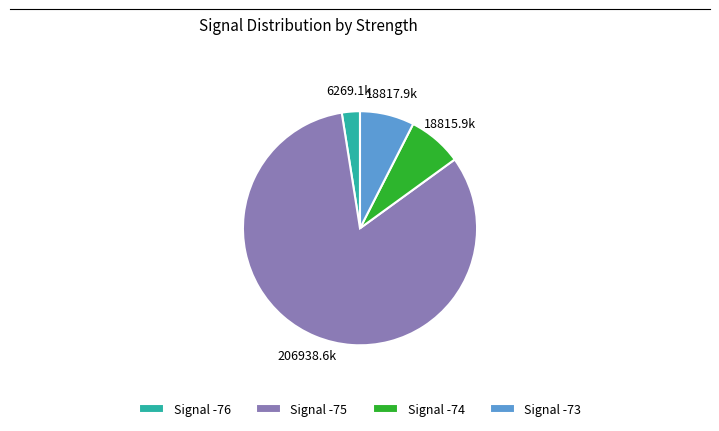

What is the largest slice in the pie chart?

Signal -75